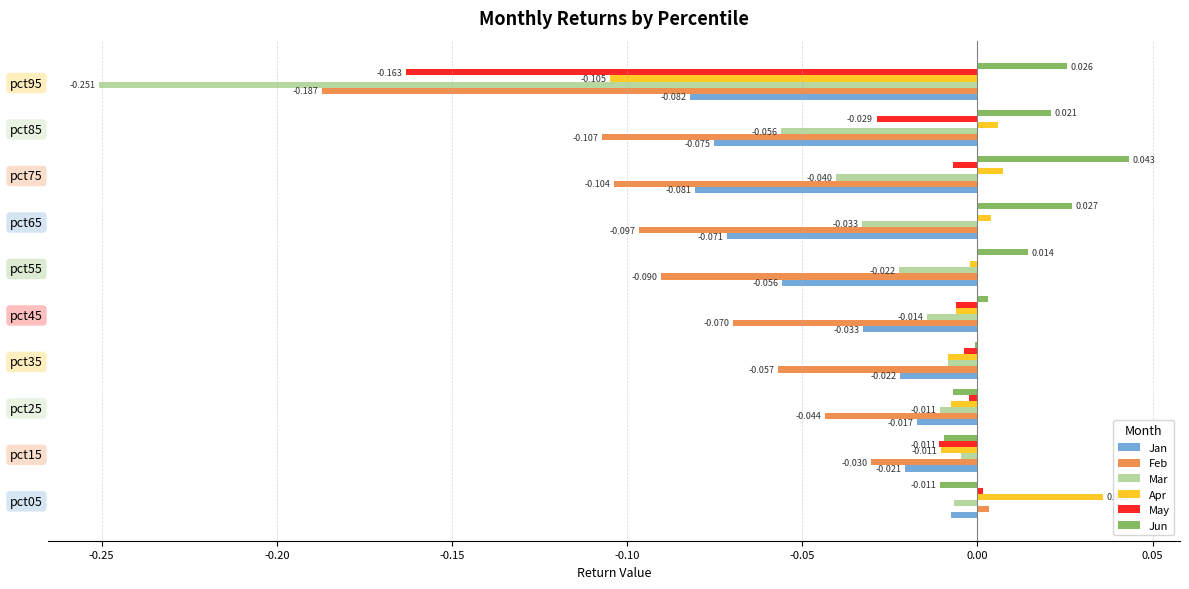

Is the value of Mar at pct65 greater than the value of May at pct75?

No